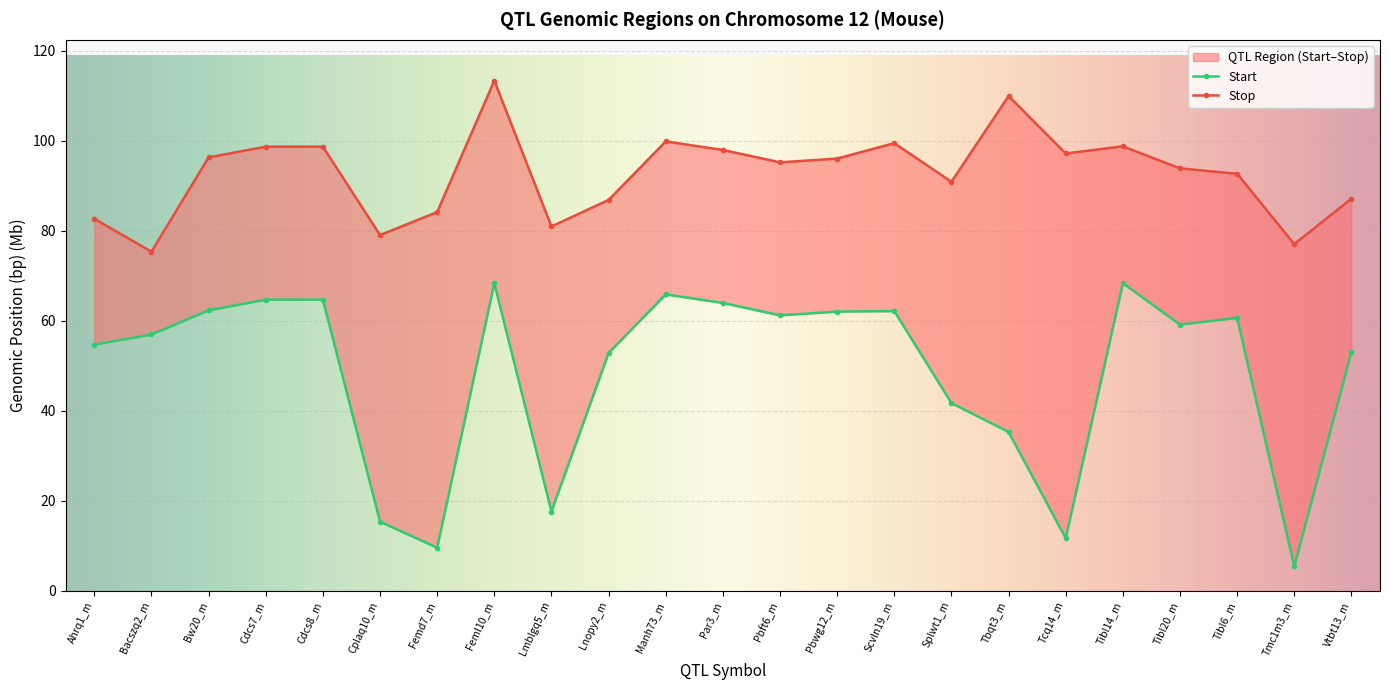

What is the total value across all series at Cdcs8_m?

163.4